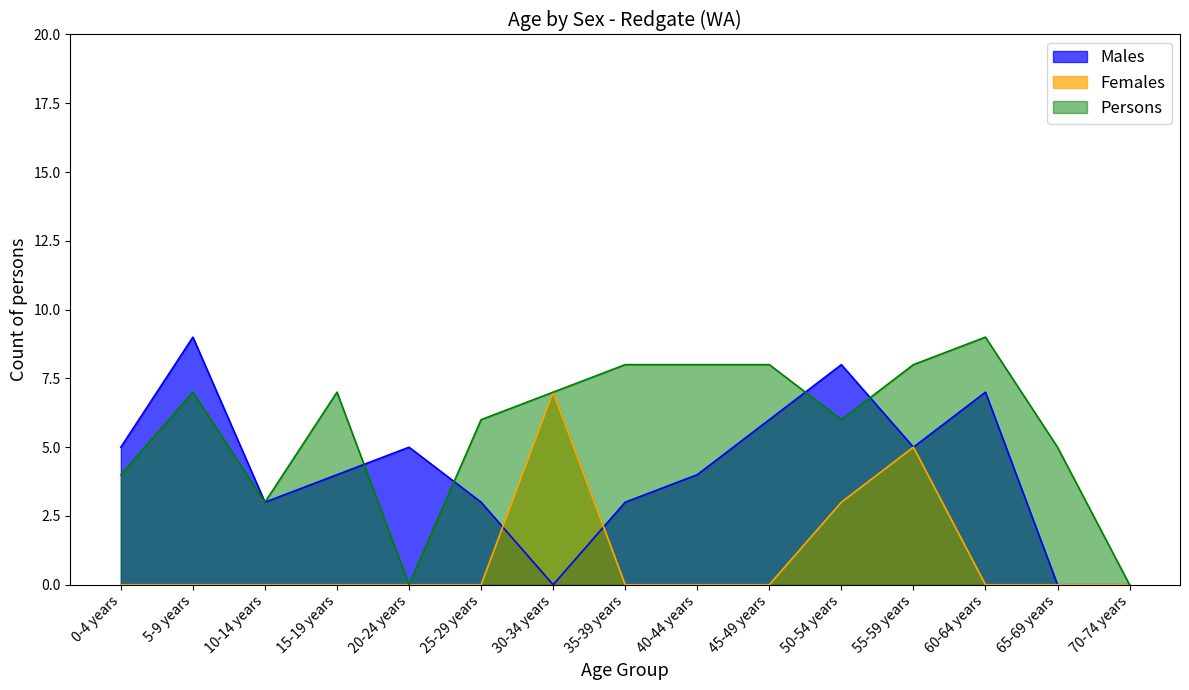

Which series has the largest total across all categories?

Persons